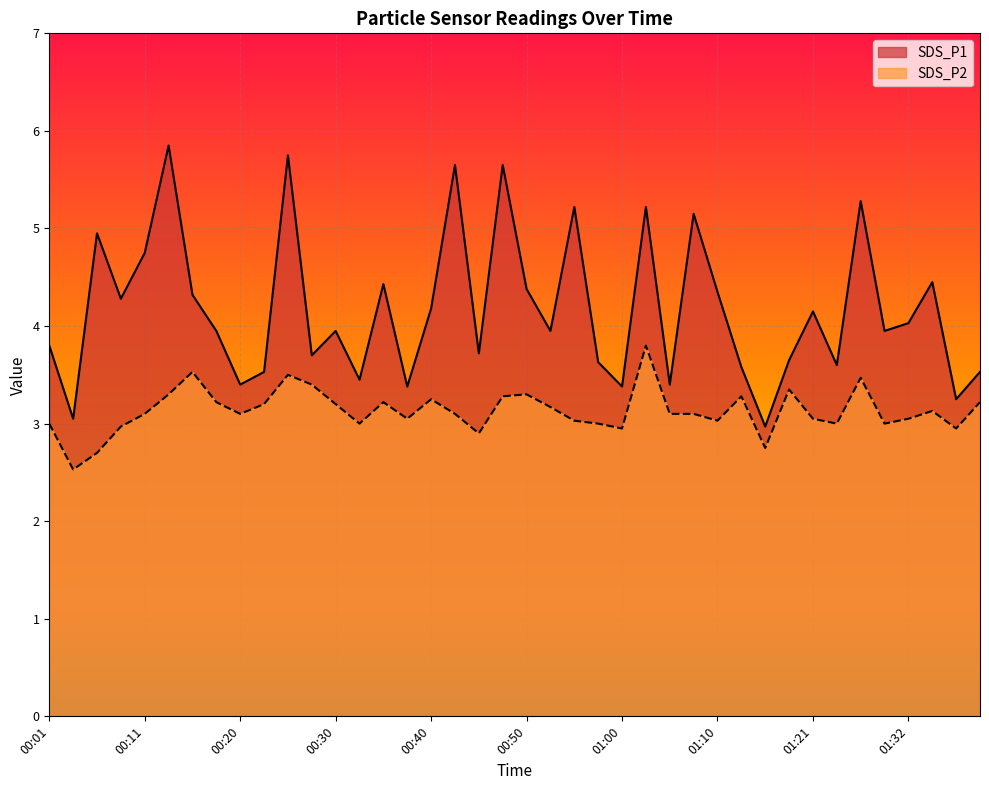

How many lines are shown in the chart?

2